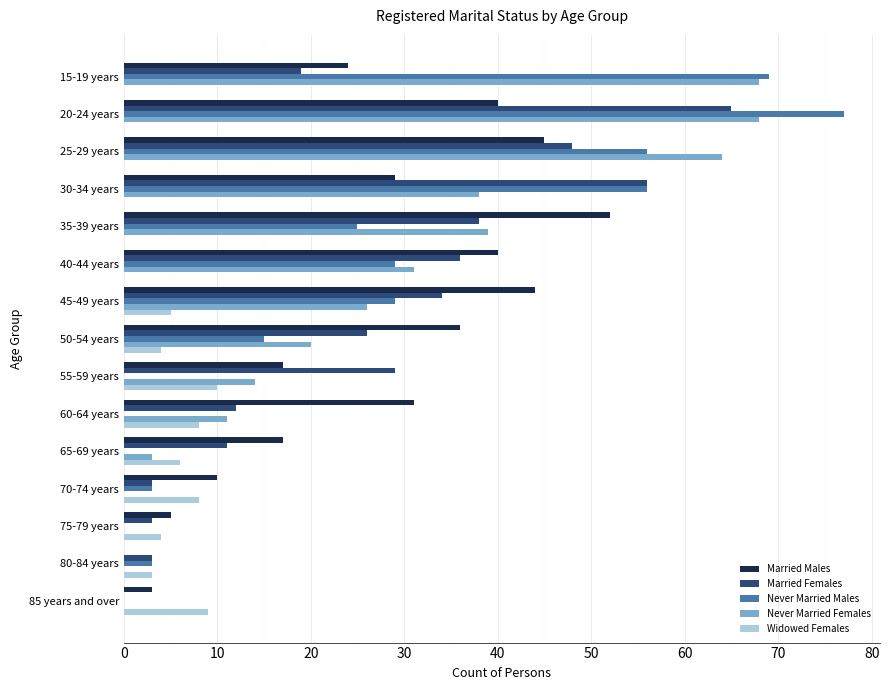

Is it true that Never Married Males equals 56 at 25-29 years?

True